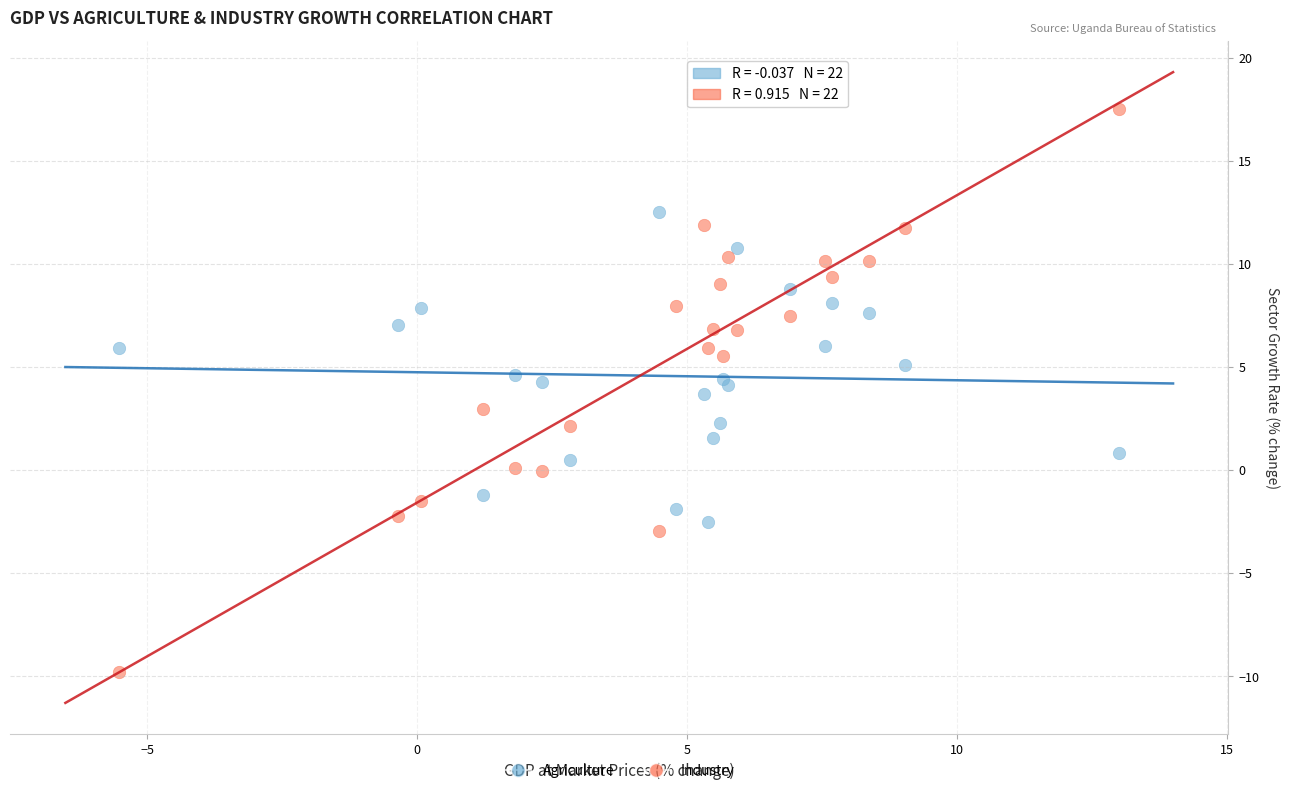

Which series contains the highest Y value?

Industry